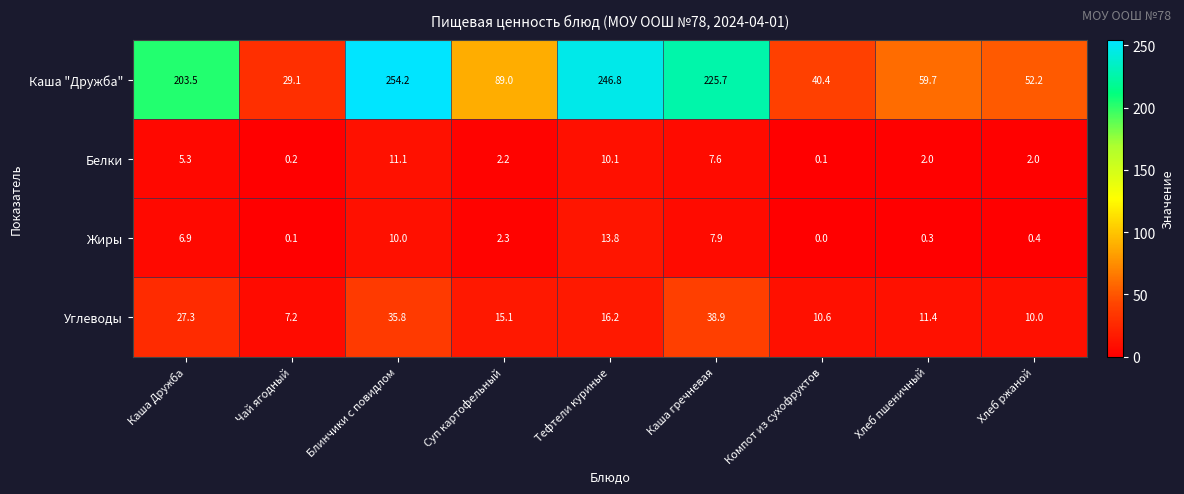

What is the sum of the Каша "Дружба" values at Чай ягодный and Хлеб пшеничный?

88.8